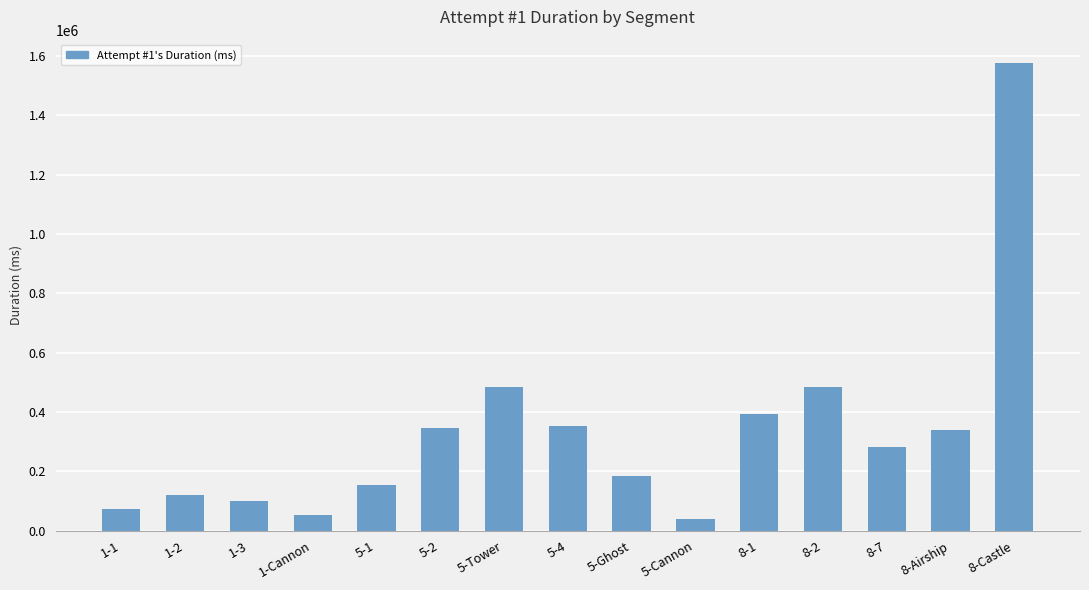

What is the change in value from 5-4 to 8-2?

+132235